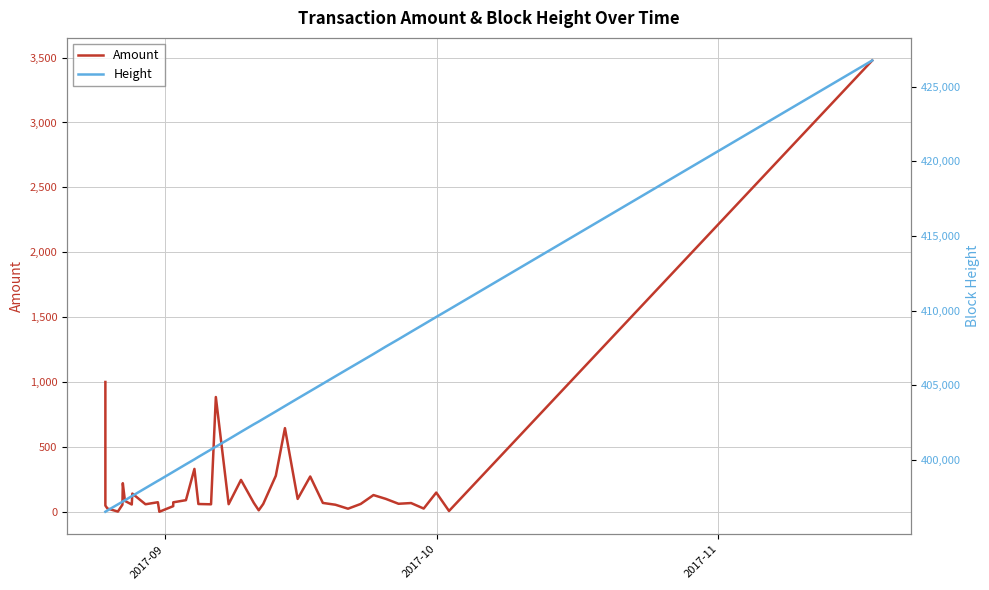

True or false: Height and Amount intersect in this chart.

False